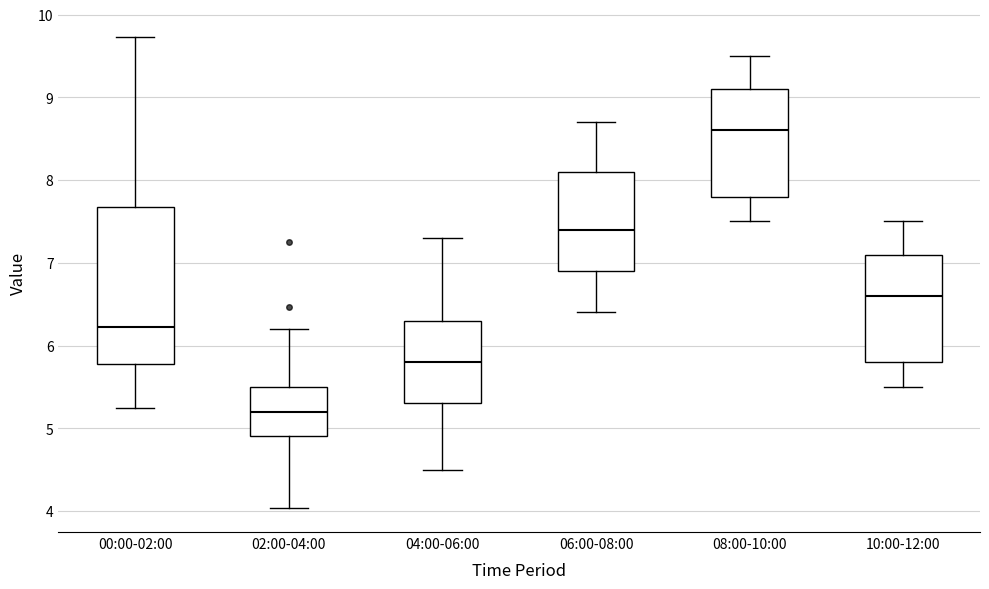

Reading left to right, read every box against the y-axis: the position of its median line, the range the box covers, and the ends of its whiskers. The values are not printed on the chart, so give them approximately, as read against the axis.

00:00-02:00: median 6.2, box 5.8 to 7.7, whiskers 5.3 to 9.7
02:00-04:00: median 5.2, box 4.9 to 5.5, whiskers 4.0 to 6.2
04:00-06:00: median 5.8, box 5.3 to 6.3, whiskers 4.5 to 7.3
06:00-08:00: median 7.4, box 6.9 to 8.1, whiskers 6.4 to 8.7
08:00-10:00: median 8.6, box 7.8 to 9.1, whiskers 7.5 to 9.5
10:00-12:00: median 6.6, box 5.8 to 7.1, whiskers 5.5 to 7.5